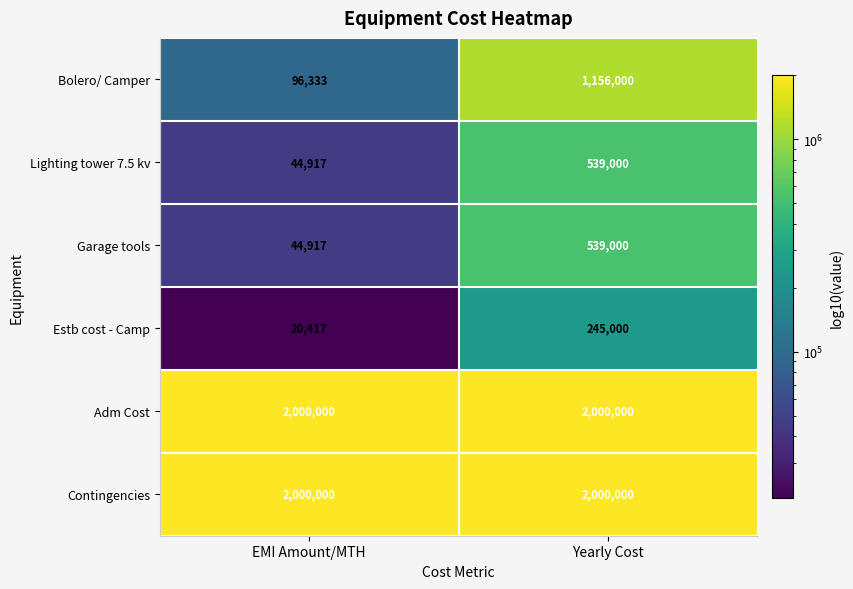

What is the maximum value shown in the chart?

2000000